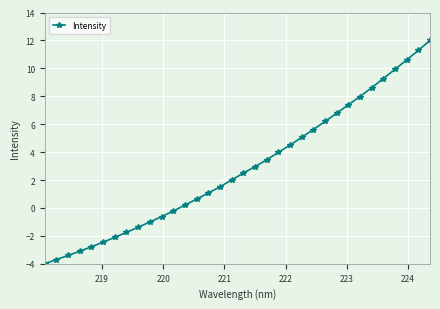

What is the difference between the maximum and minimum values?

16.0